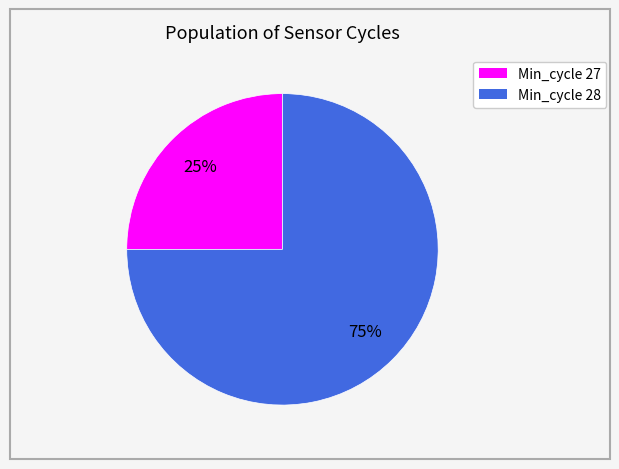

To the nearest percent, what is the average slice percentage?

50%